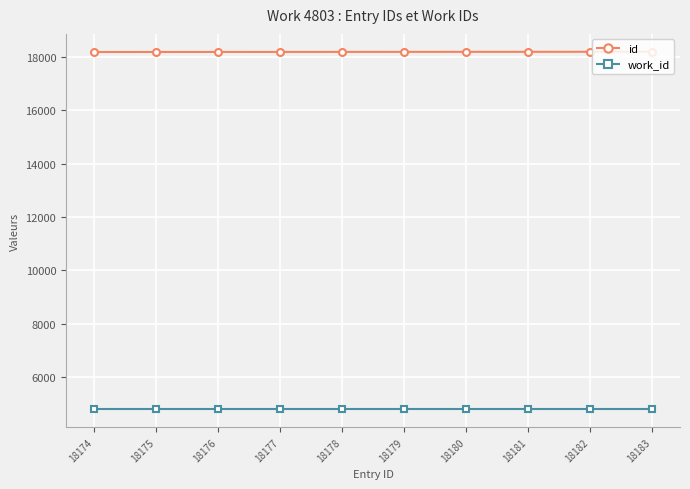

What is the maximum value for work_id?

4803